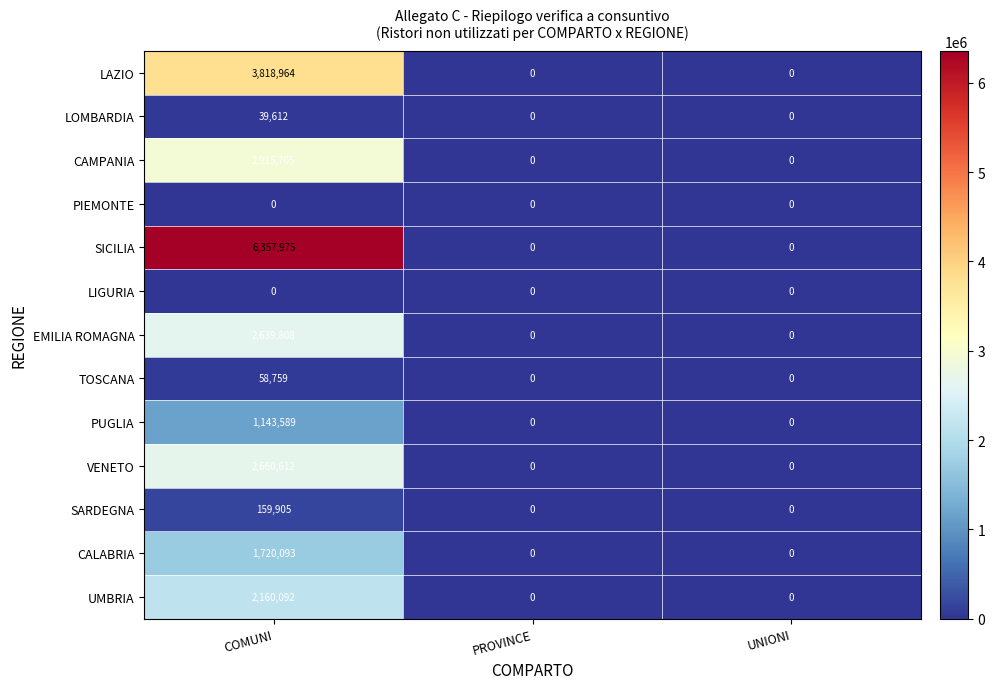

True or false: PUGLIA has a value of 0 at PROVINCE.

True